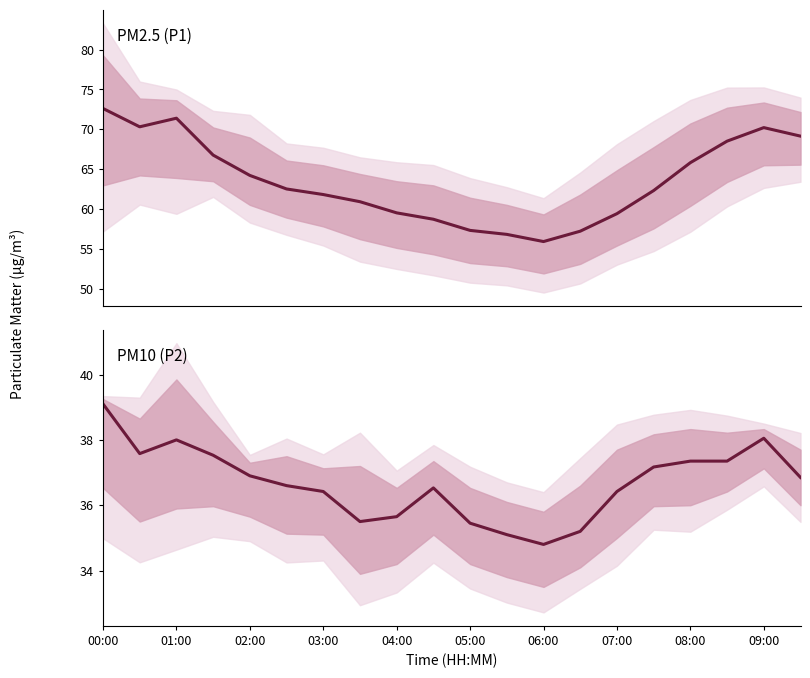

How many data points in PM2.5 (P1) are less than 62?

9